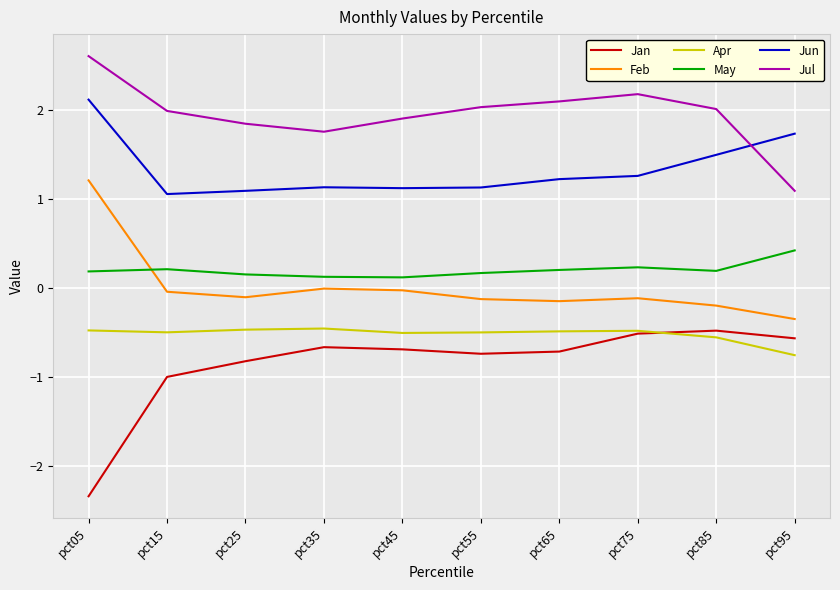

At which category is the sum across all series the highest?

pct05